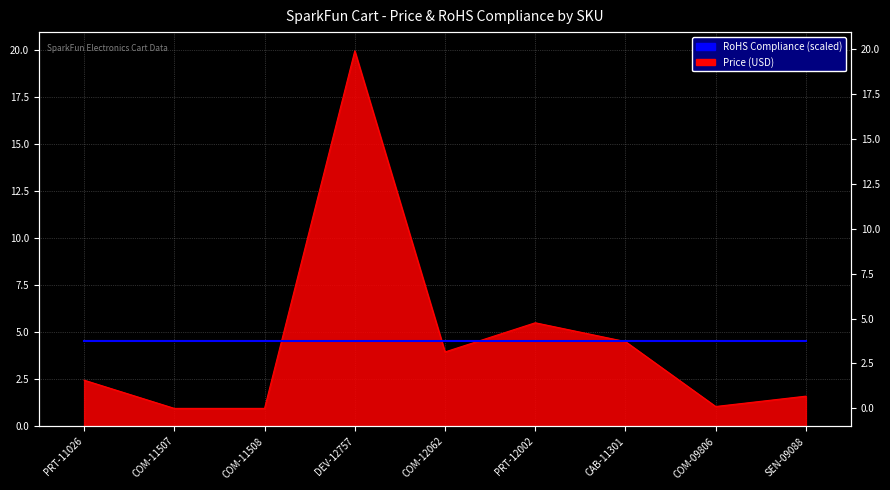

What is the change in value from PRT-12002 to COM-09806?

-4.5